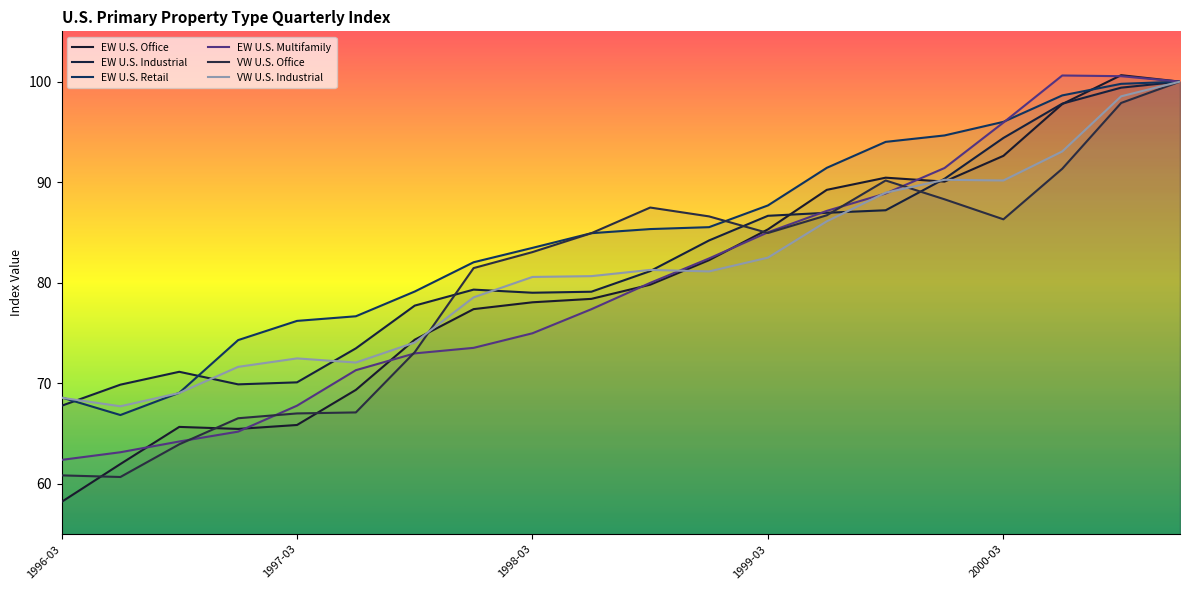

How many lines are shown in the chart?

6